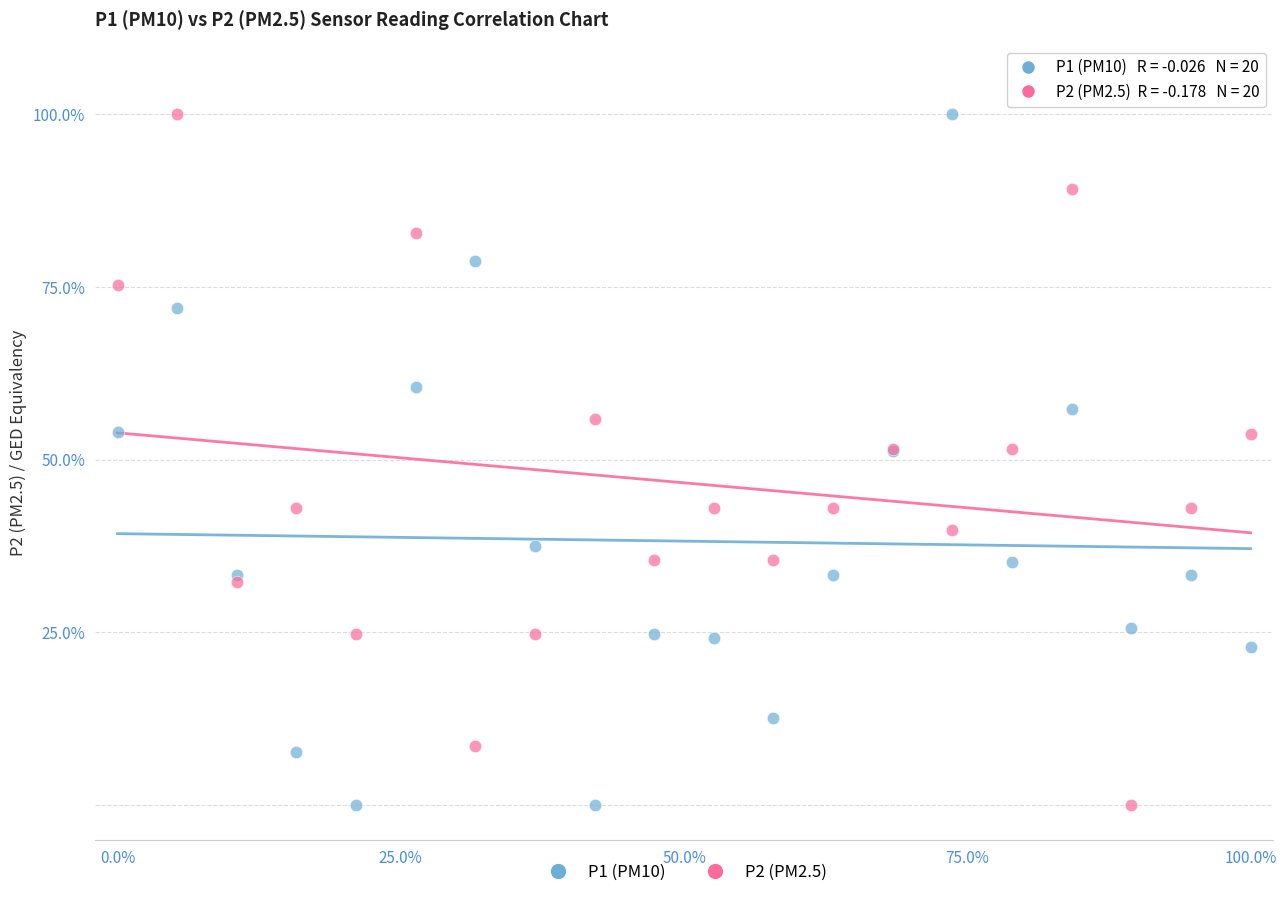

What are all the series names shown in the legend?

P1 (PM10), P2 (PM2.5)